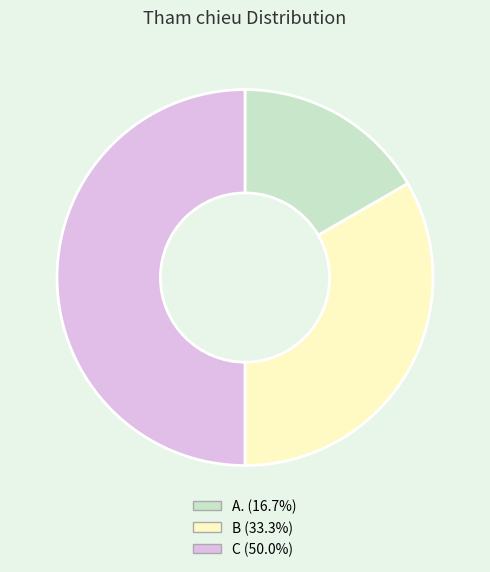

Is B the majority of the pie?

No